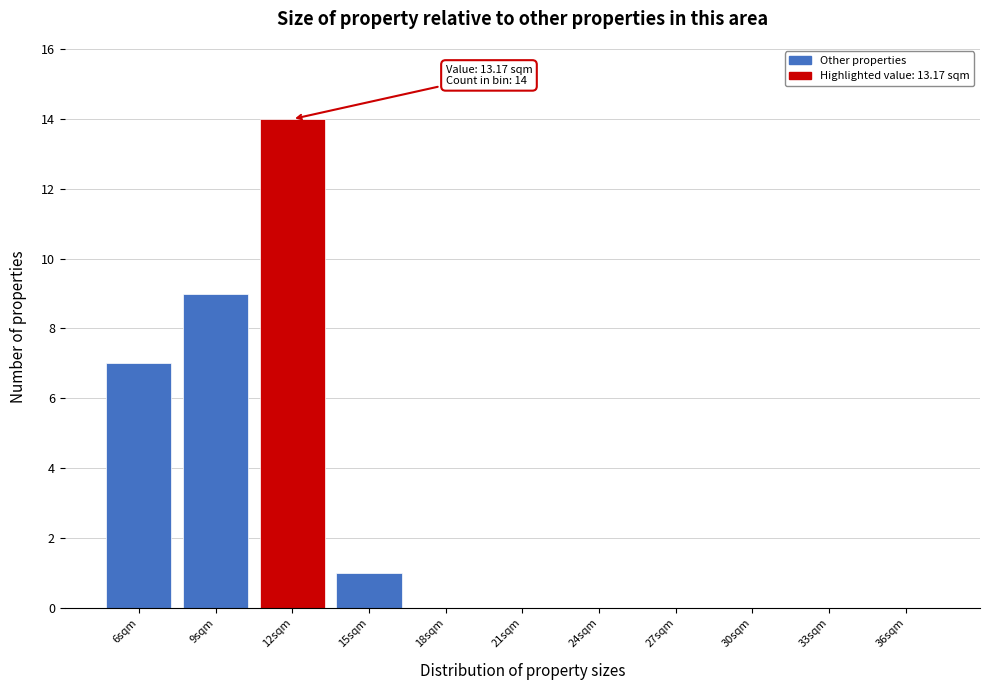

Reading right to left, extract all data points from this chart.

36sqm=0	33sqm=0	30sqm=0	27sqm=0	24sqm=0	21sqm=0	18sqm=0	15sqm=1	12sqm=14	9sqm=9	6sqm=7